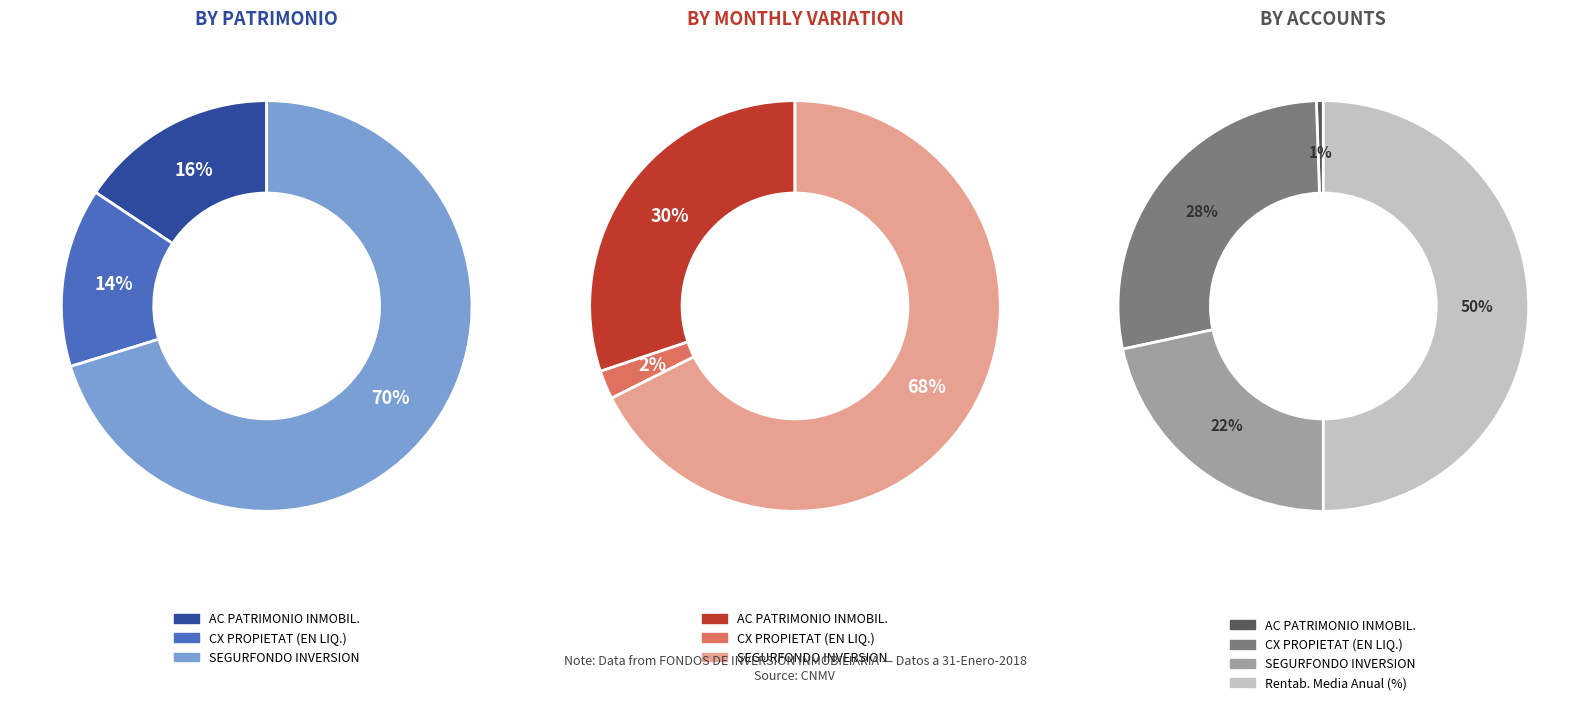

Do AC PATRIMONIO INMOBIL. and SEGURFONDO INVERSION together represent more than half of the pie?

Yes